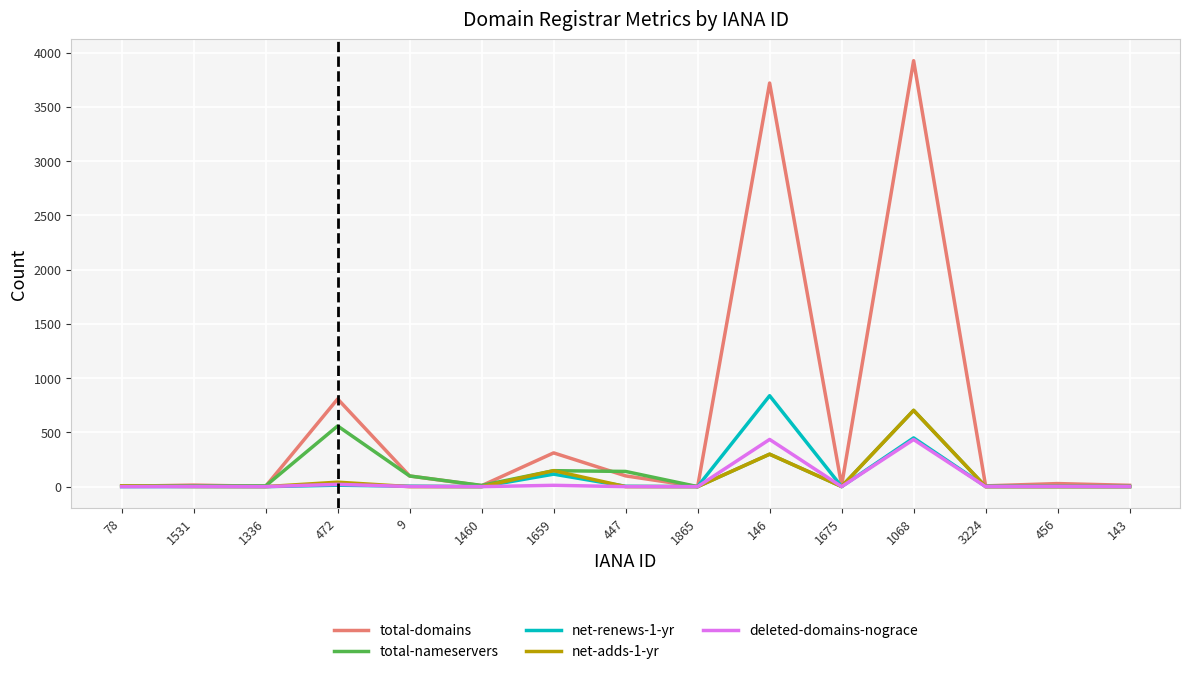

At which category is the sum across all series the highest?

1068